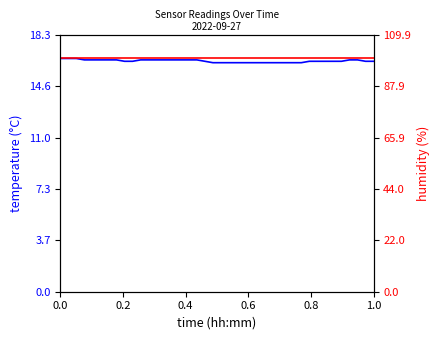

List the series in order of their overall mean, lowest first.

Temp, Humidity